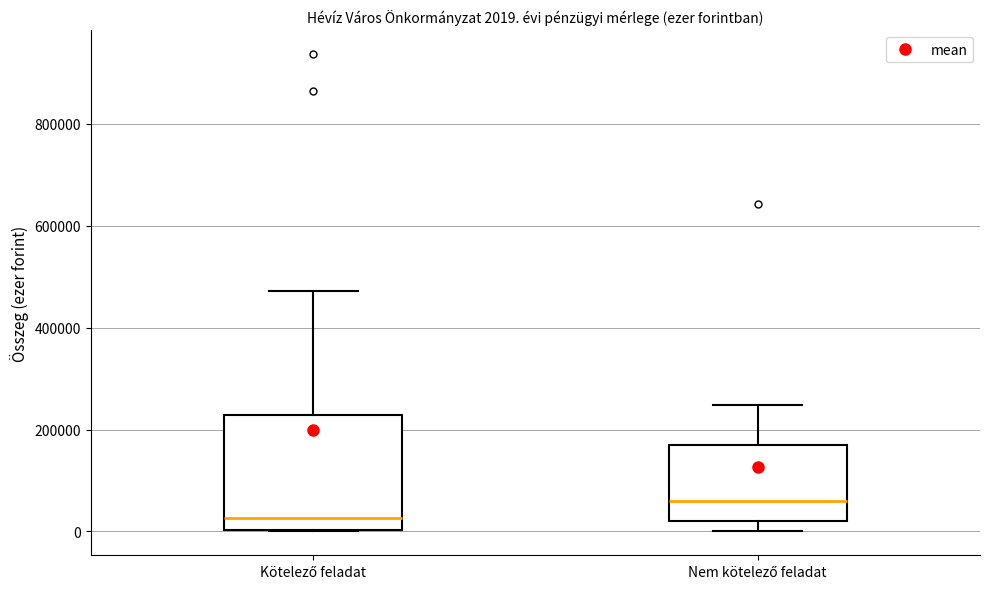

Comparing the boxes themselves (not the whiskers), which one is the tallest?

Kötelező feladat